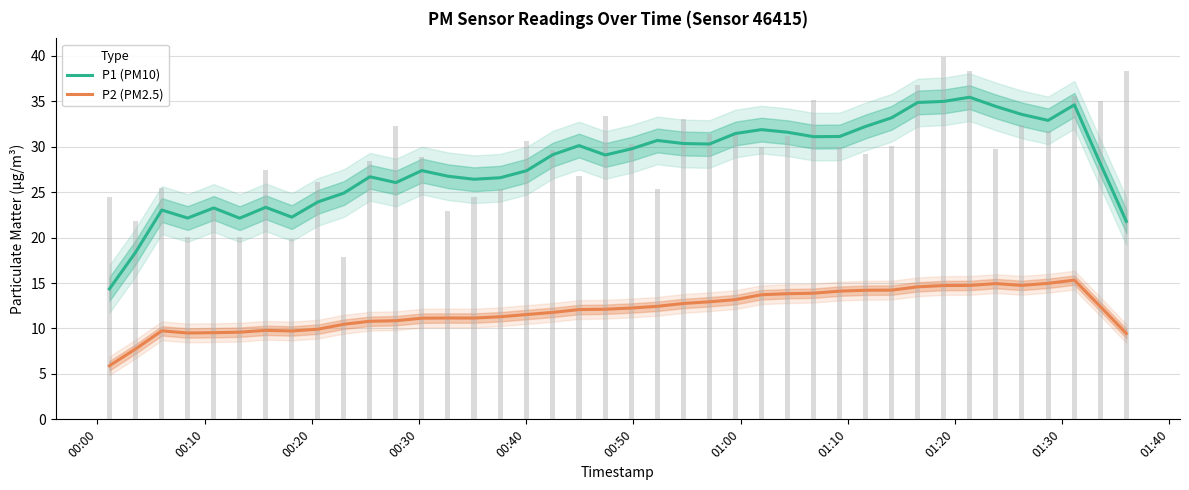

How many values in the P1 (PM10) series exceed 29?

21